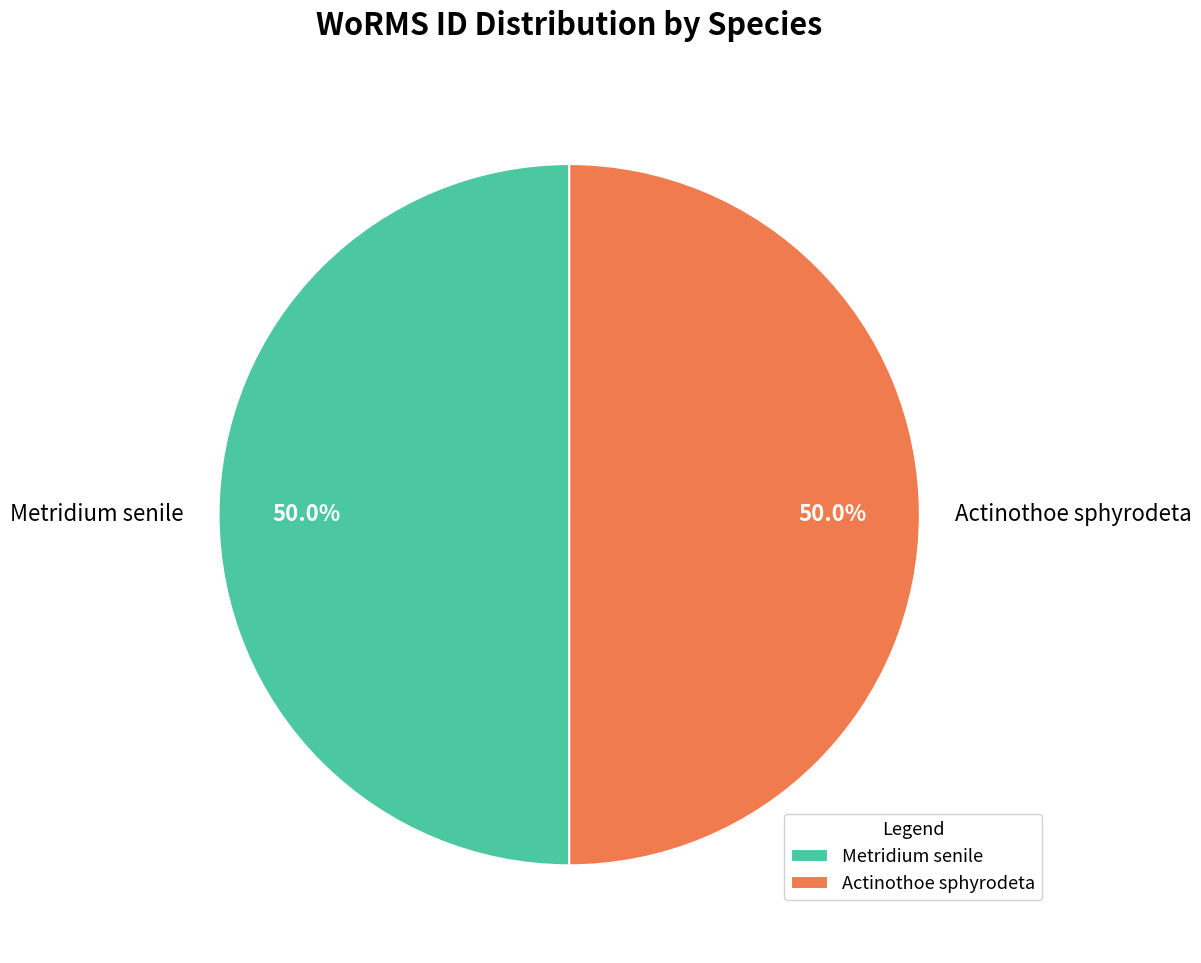

True or false: Actinothoe sphyrodeta accounts for 50% of the total.

True